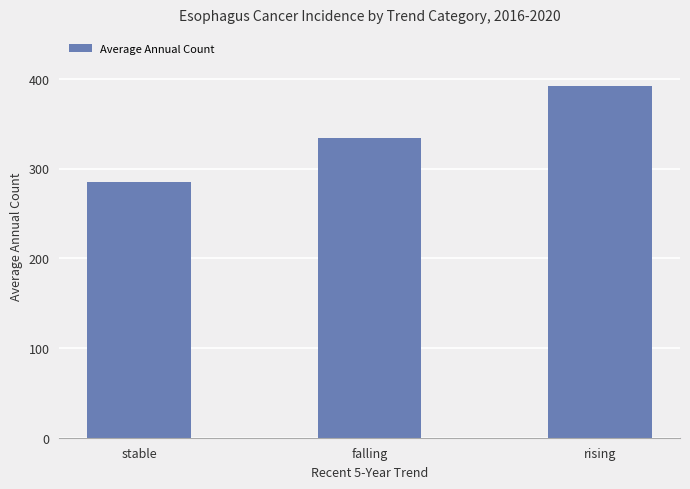

What value does the data have at rising, to the nearest 10?

390